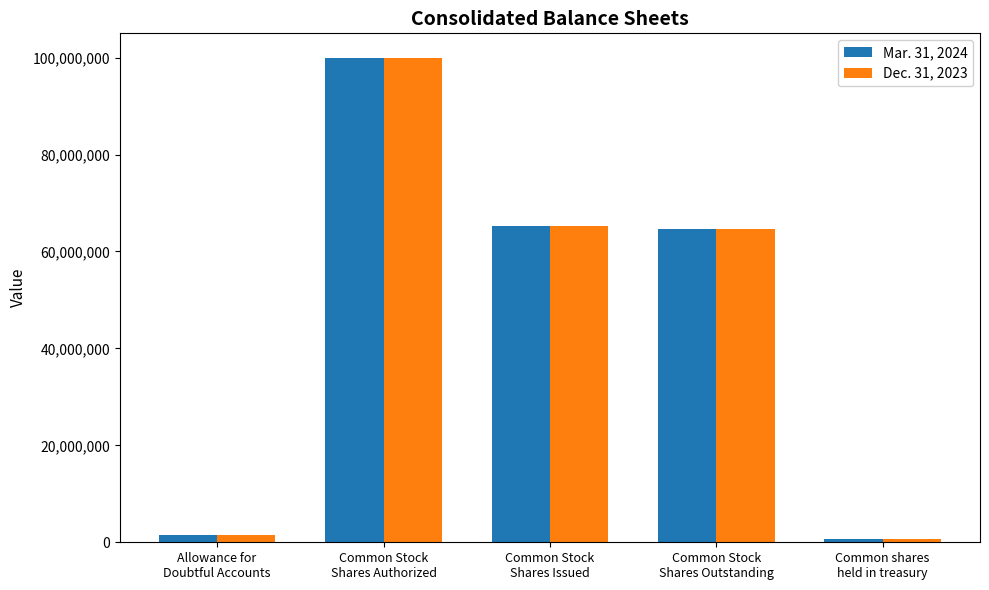

What is the approximate value of Mar. 31, 2024 at Common Stock
Shares Outstanding, to the nearest 50?

64725100